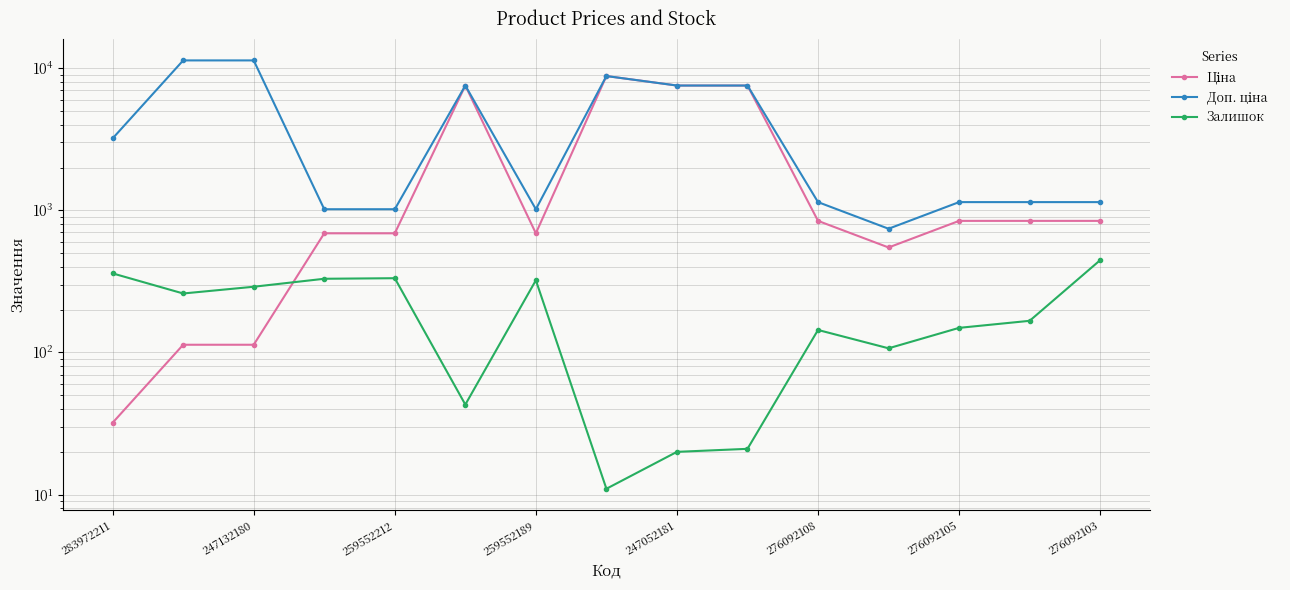

The Ціна series shows 11084.9 at 276092108. True or false?

False